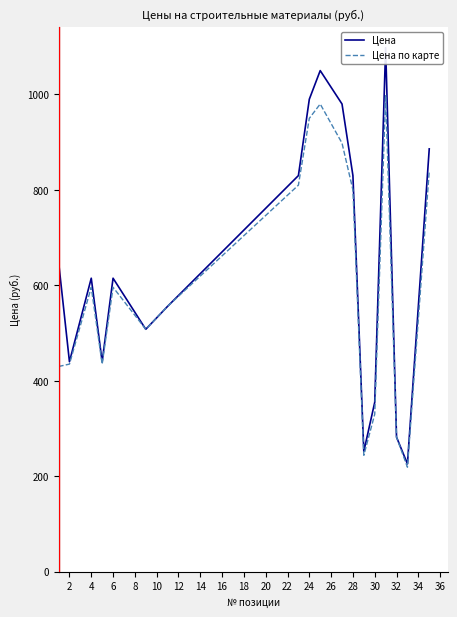

What is the difference between the maximum and second lowest values in the Цена по карте series?

755